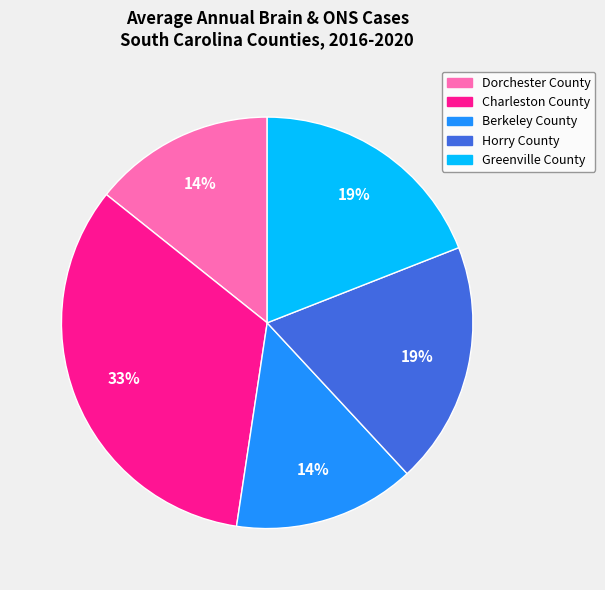

Is there a majority slice in this chart?

No